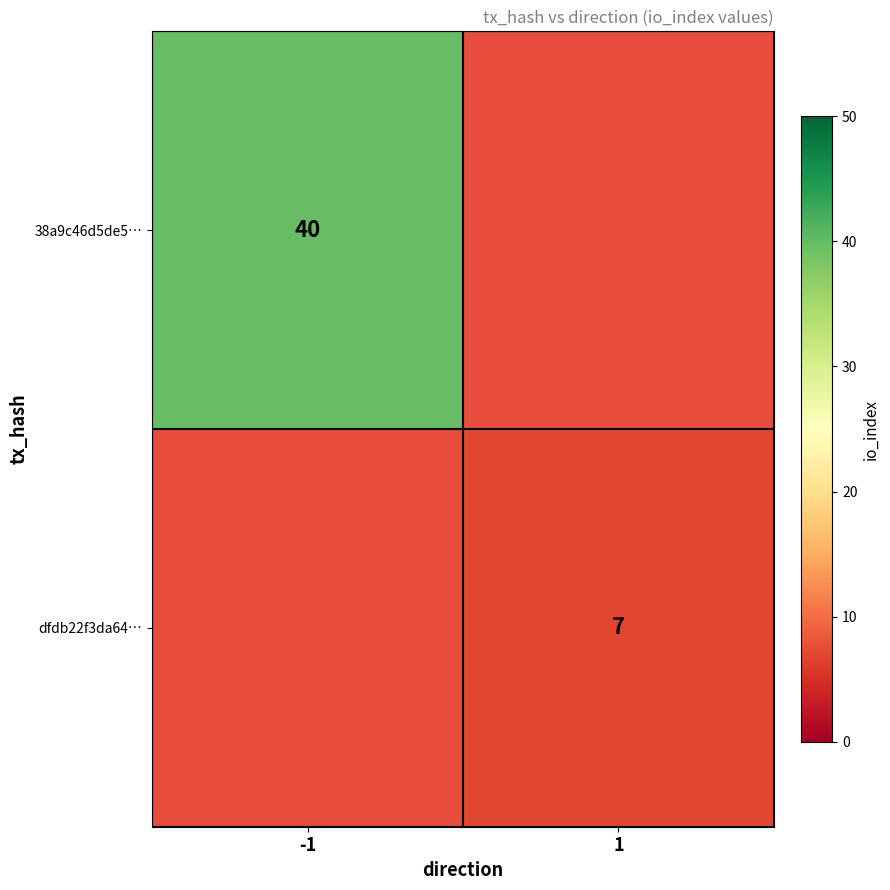

The value of dfdb22f3da64… at 1 is 10.9. True or false?

False